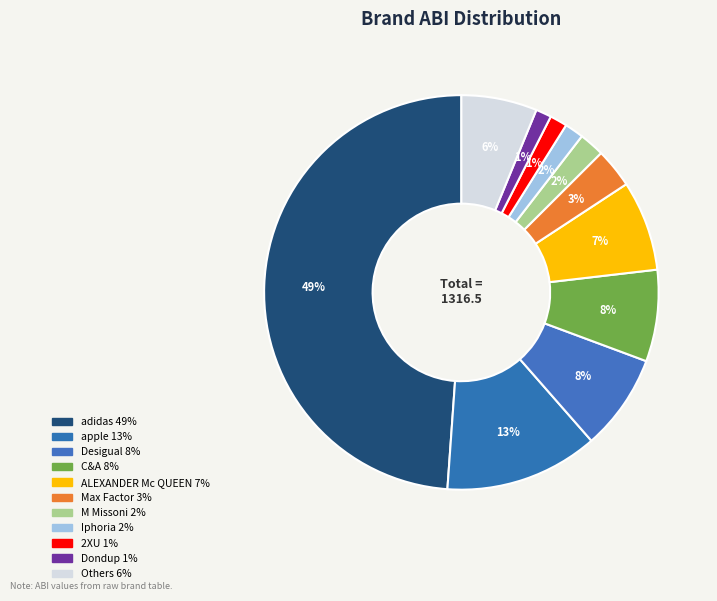

Which slice is the largest?

adidas